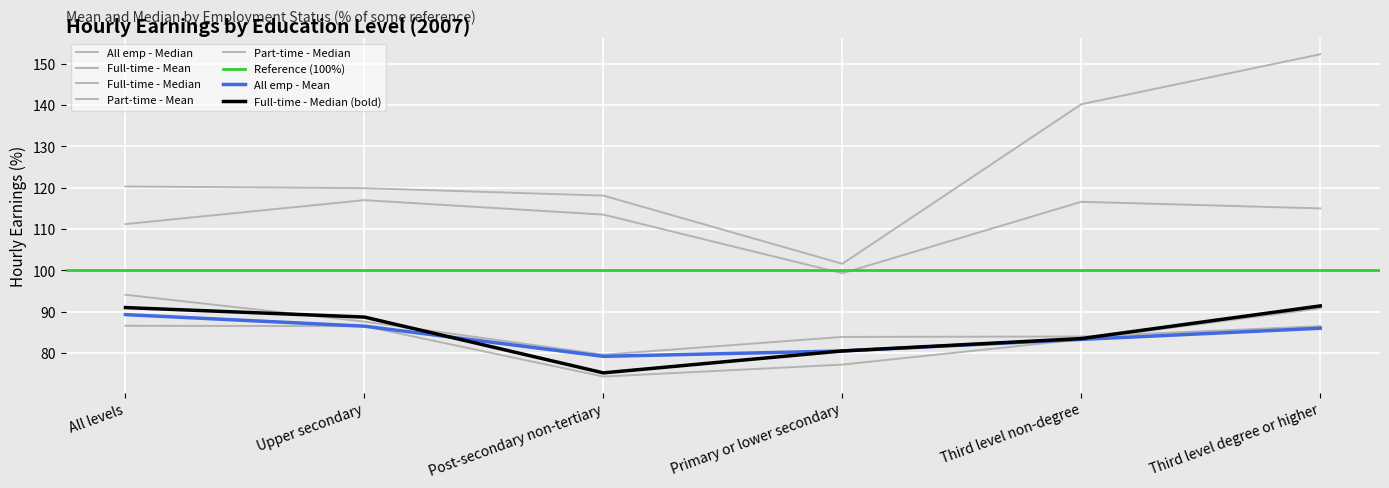

What is the sum of all Full-time - Mean values?

515.7